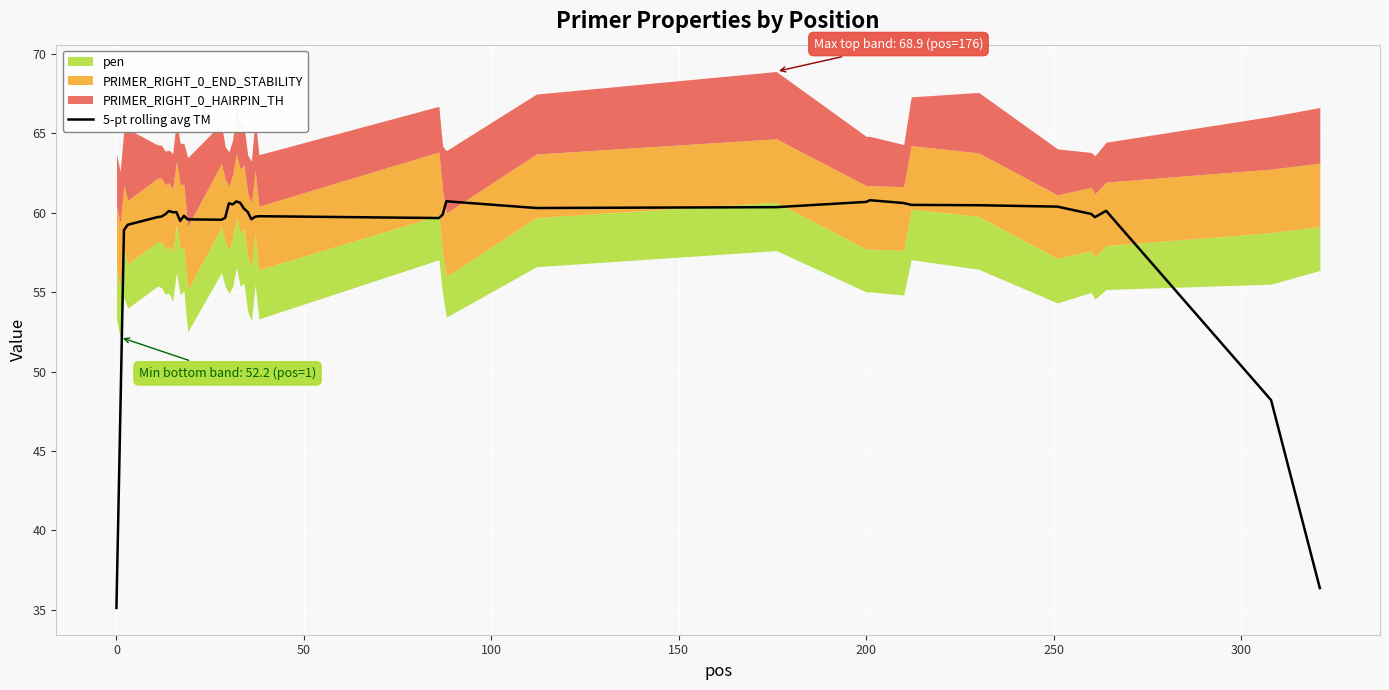

What is the lowest value of the 5-pt rolling avg TM series?

35.1